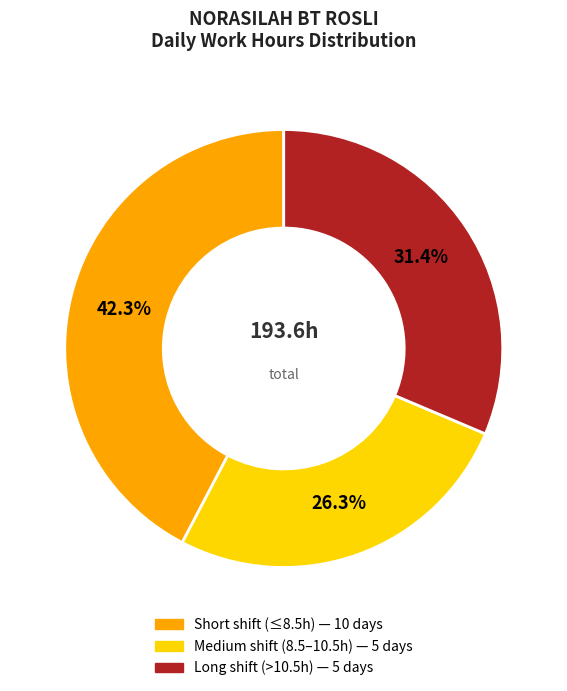

Is there any slice that represents more than half of the pie?

No